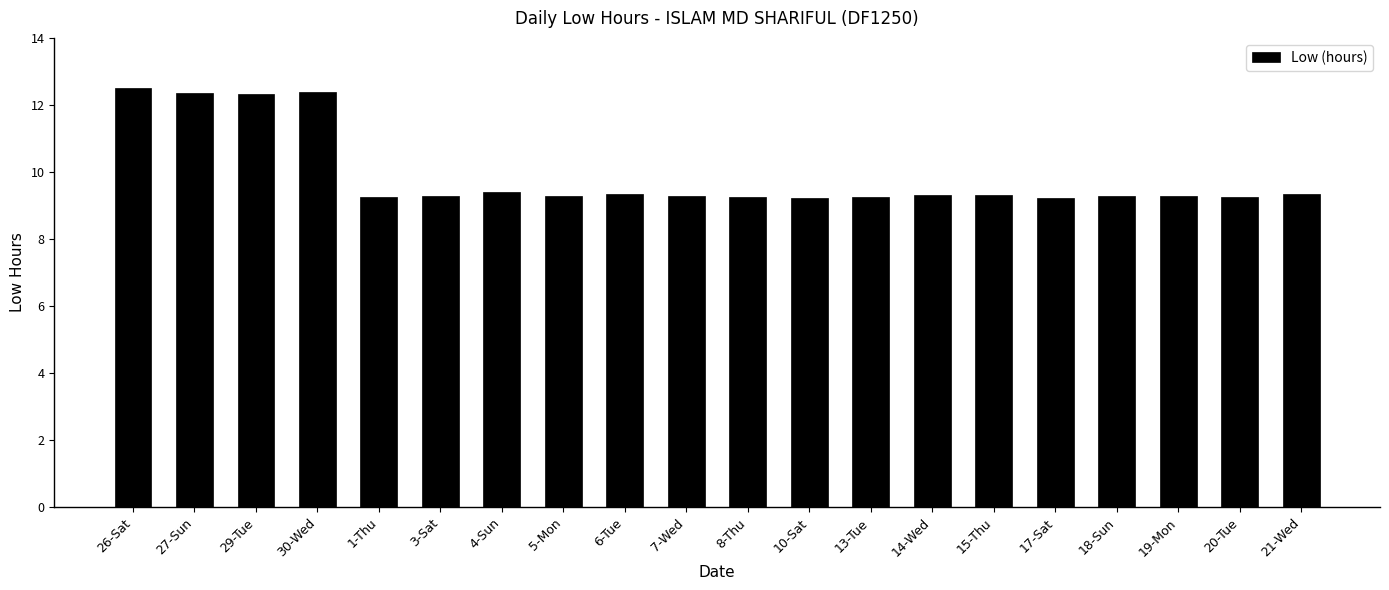

What is the value of the 16th bar from the left?

9.2